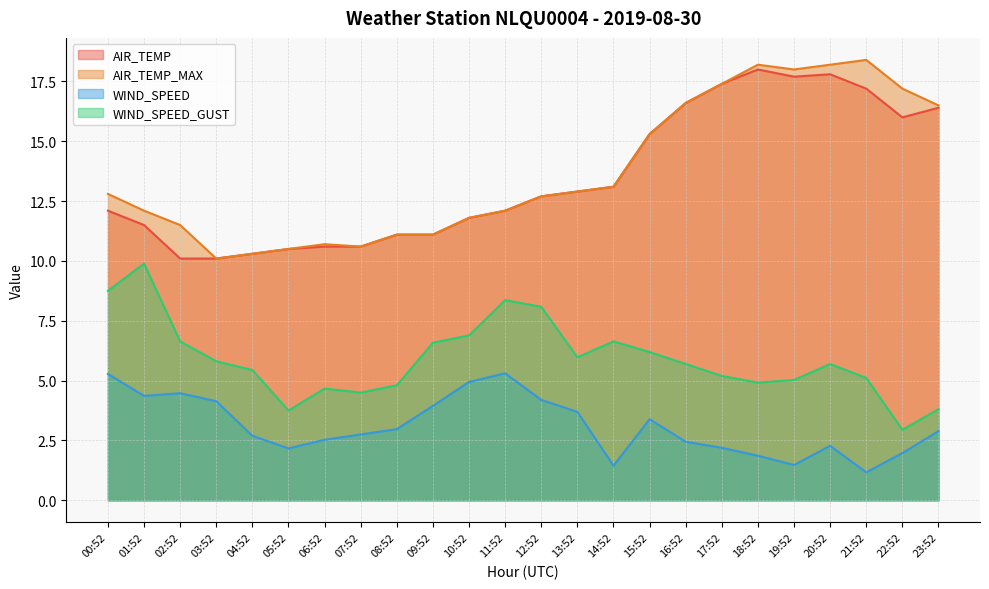

True or false: AIR_TEMP_MAX and WIND_SPEED_GUST intersect in this chart.

False